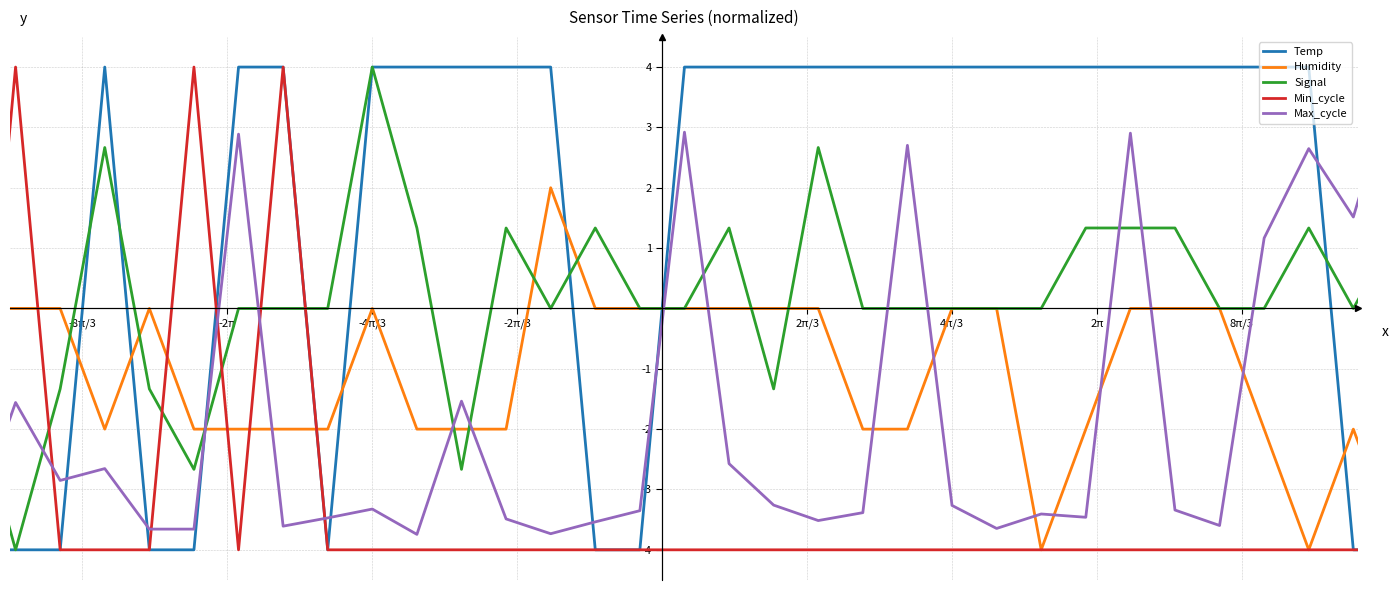

How many intersections are there between Max_cycle and Signal?

15